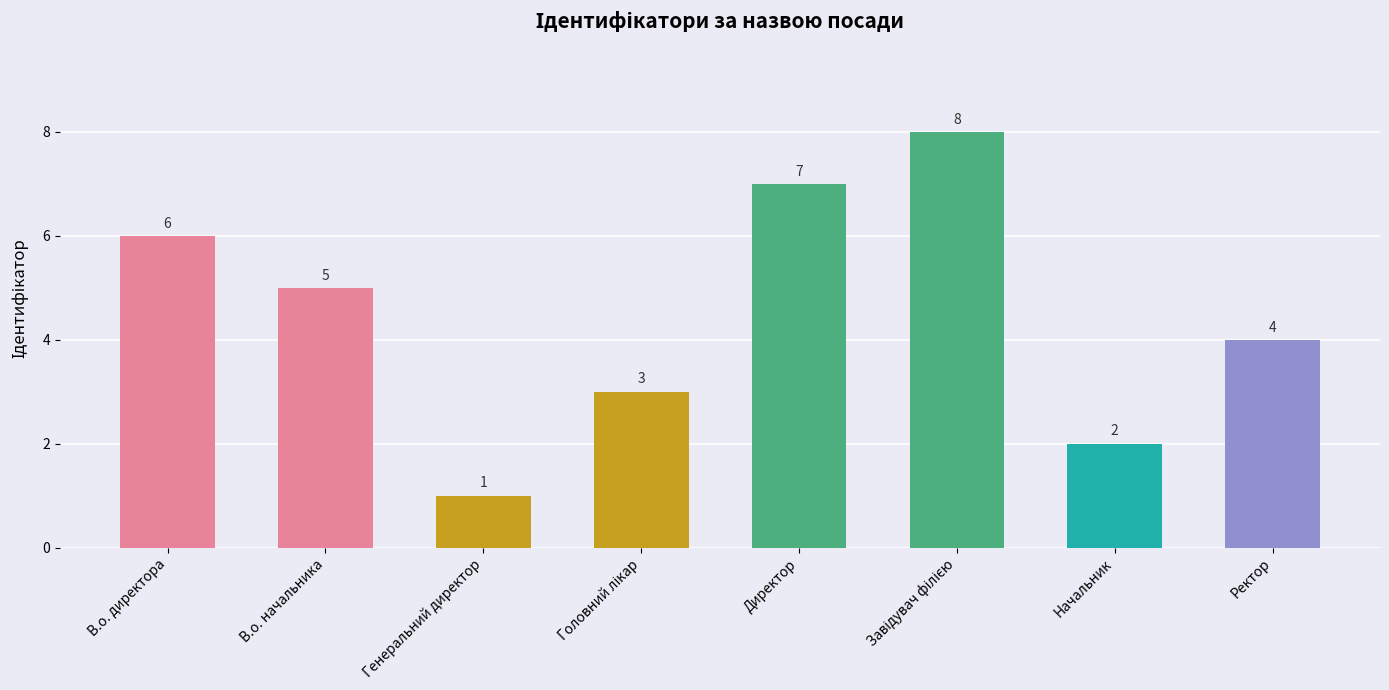

What position from the right is В.о. директора?

8